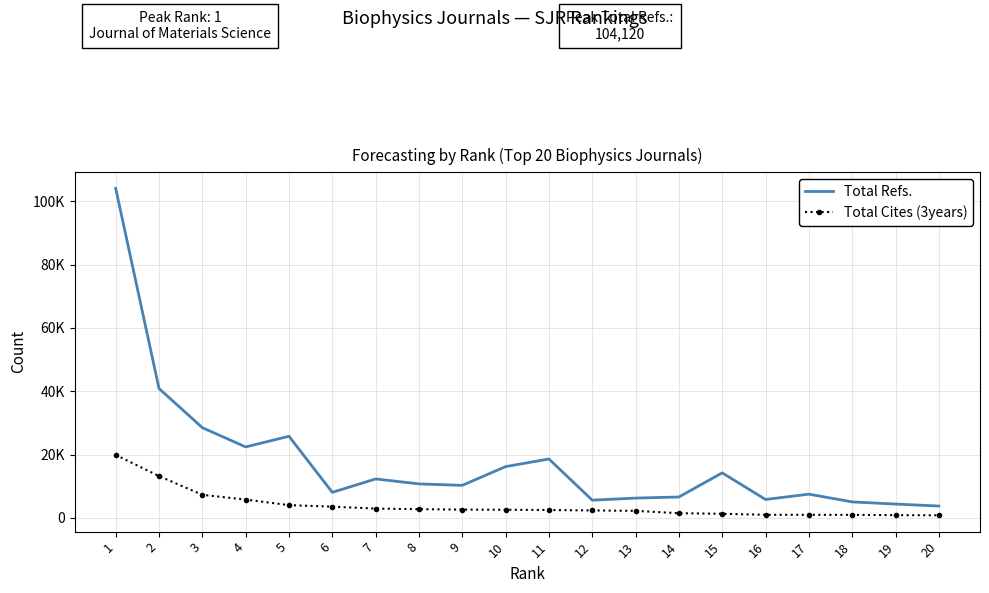

Which series has the largest range (max minus min)?

Total Refs.